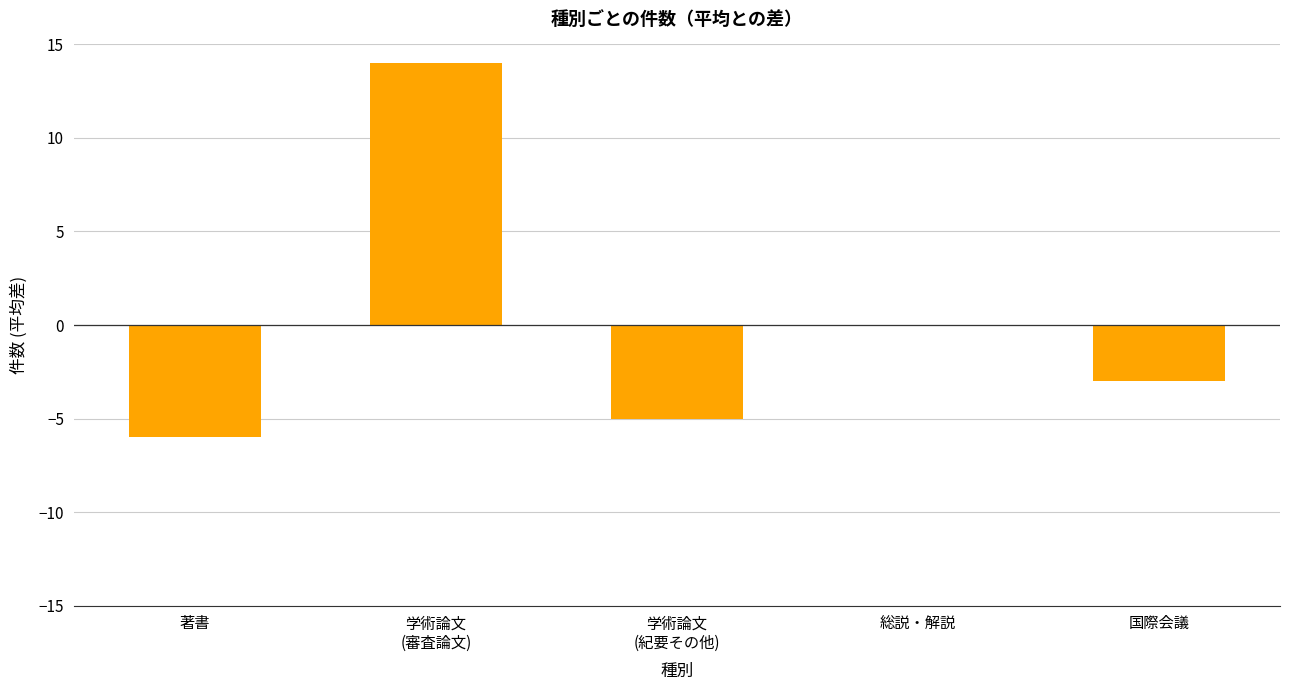

True or false: the data shows -5 at 国際会議.

False